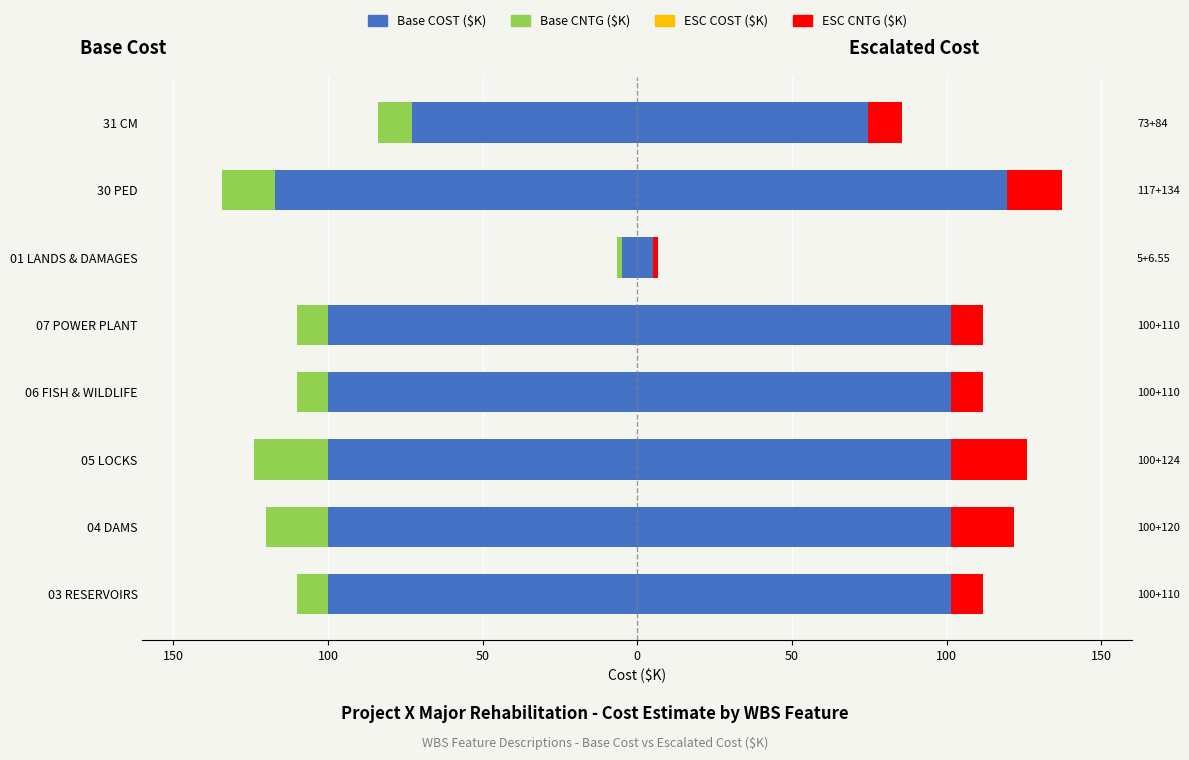

Is the value of Base CNTG ($K) at 01 LANDS & DAMAGES greater than the value of ESC CNTG ($K) at 04 DAMS?

No